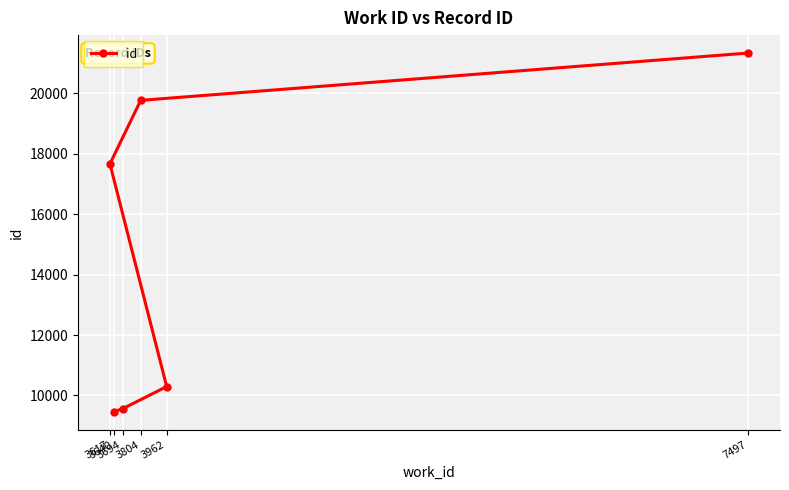

Is it true that the value at 3640 is 6037?

False